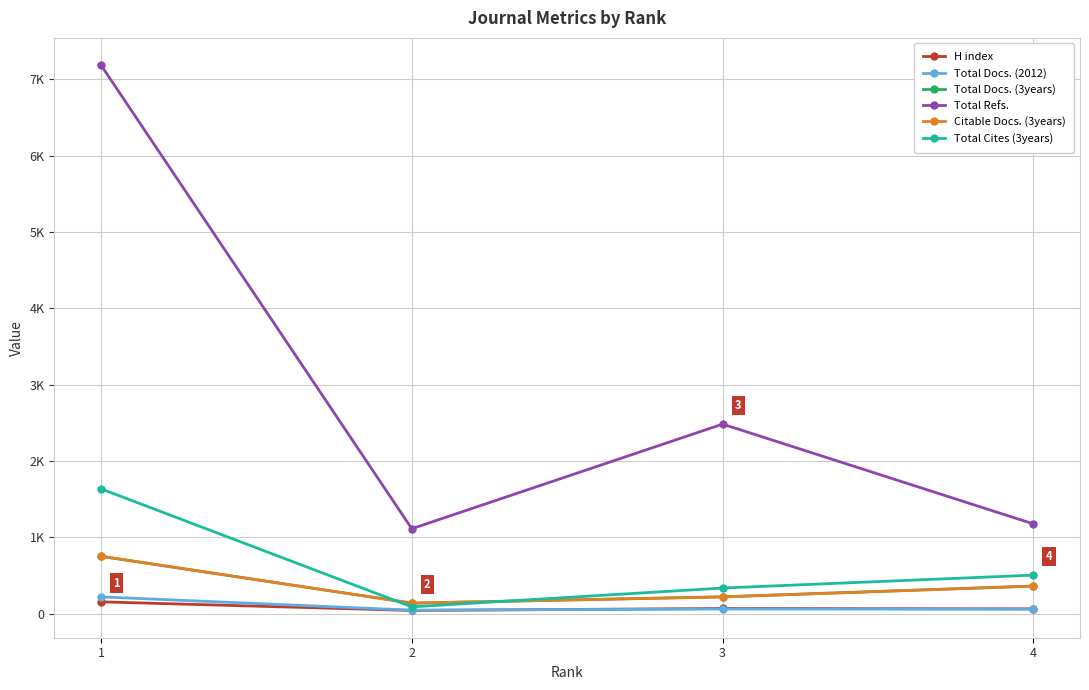

What is the greatest value displayed?

7187